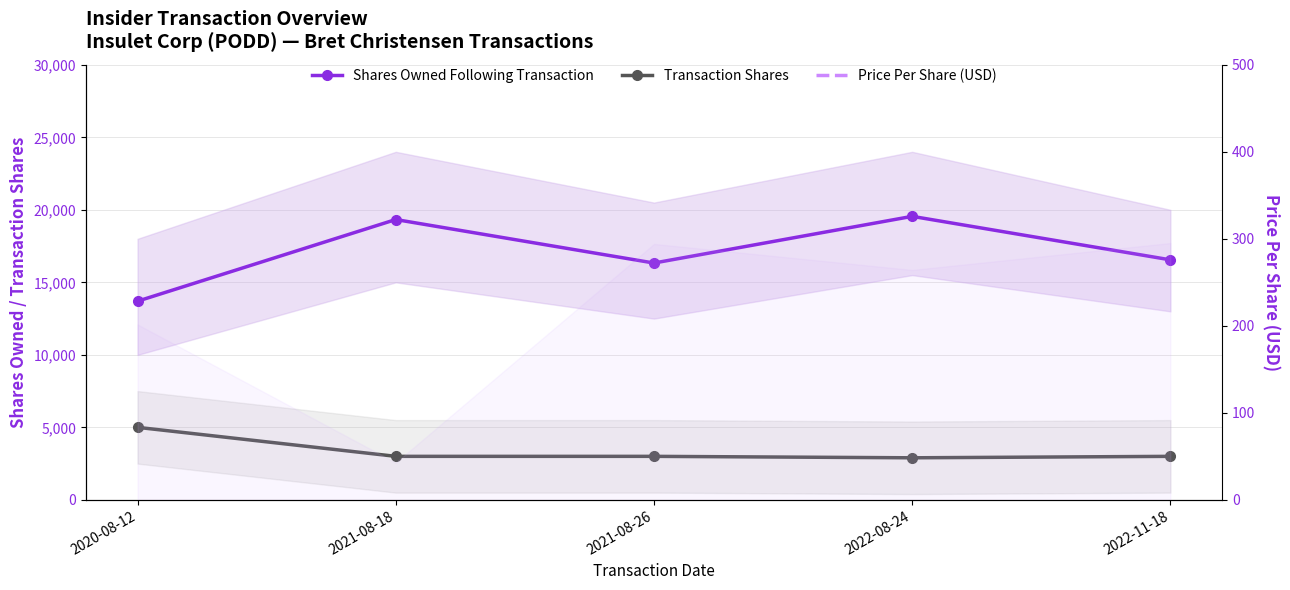

What is the sum of the Shares Owned Following Transaction values at 2020-08-12 and 2021-08-26?

30031